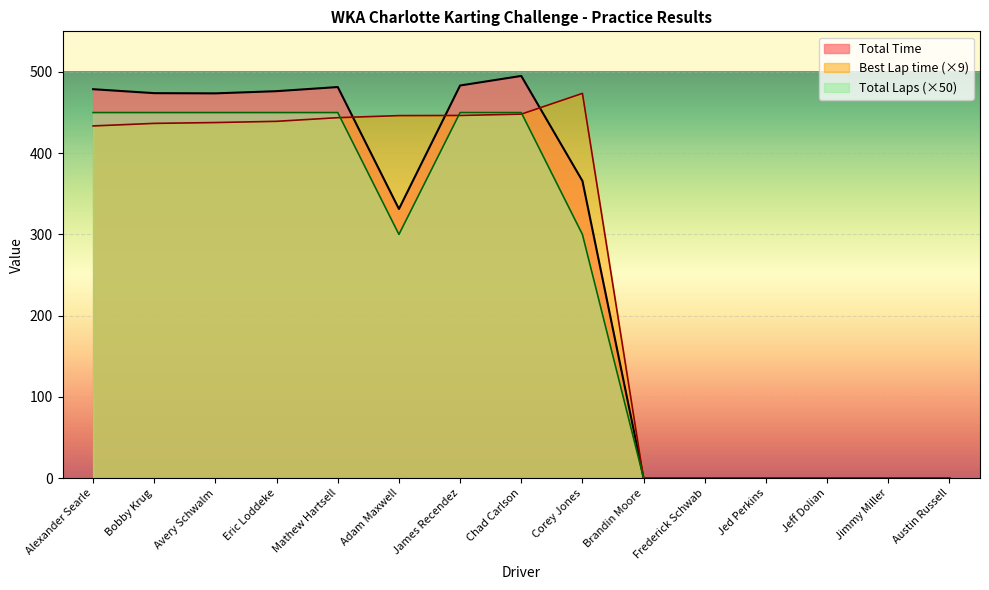

At Mathew Hartsell, list the series in order from smallest to largest.

Best Lap time (×9), Total Laps (×50), Total Time